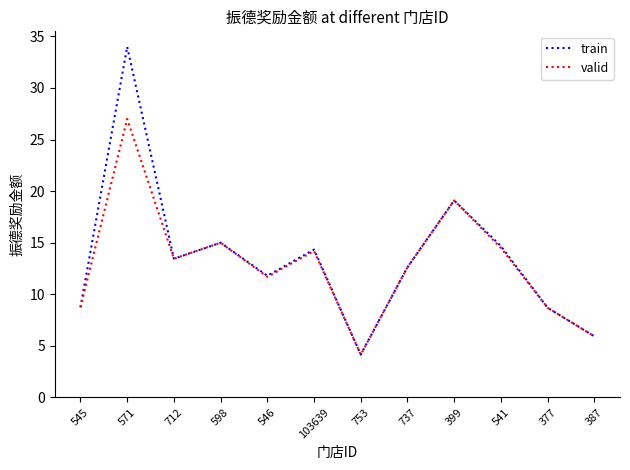

What are all the series names shown in the legend?

train, valid